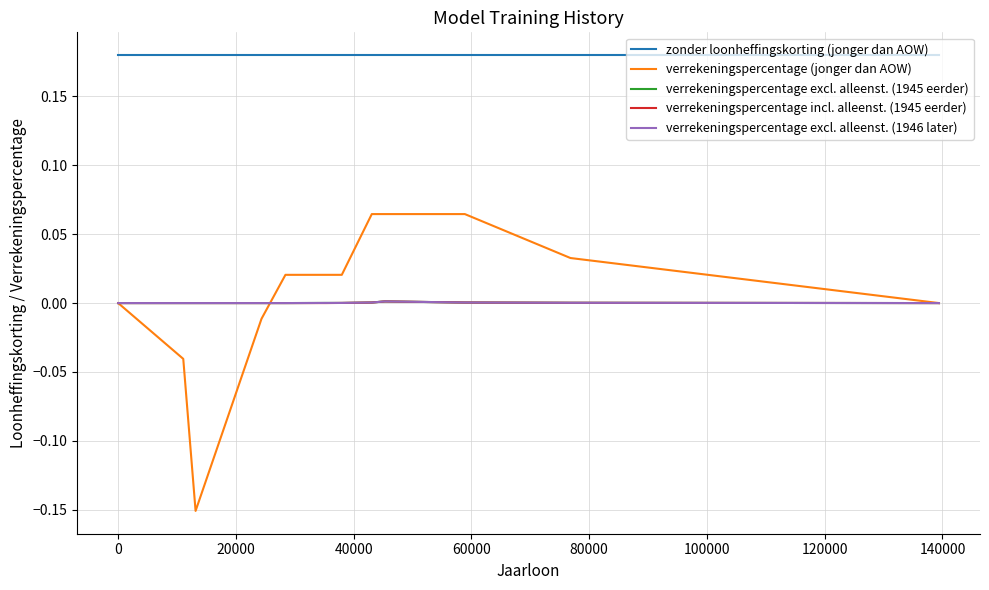

At how many categories does at least one series exceed 0?

12